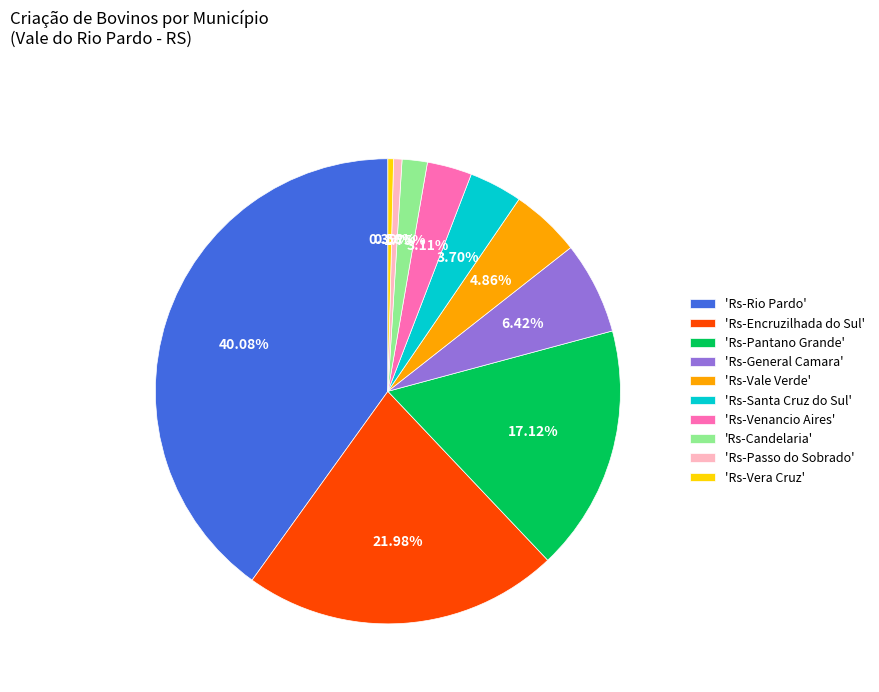

Is the sum of 'Rs-Venancio Aires' and 'Rs-Rio Pardo' greater than half?

No